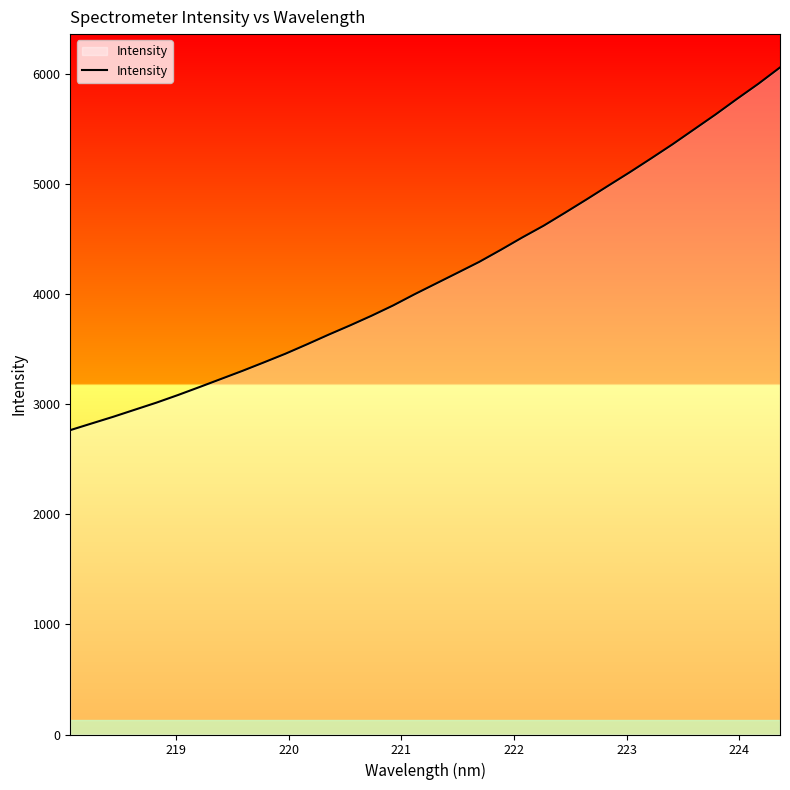

What is the difference between the maximum and minimum values?

3294.7